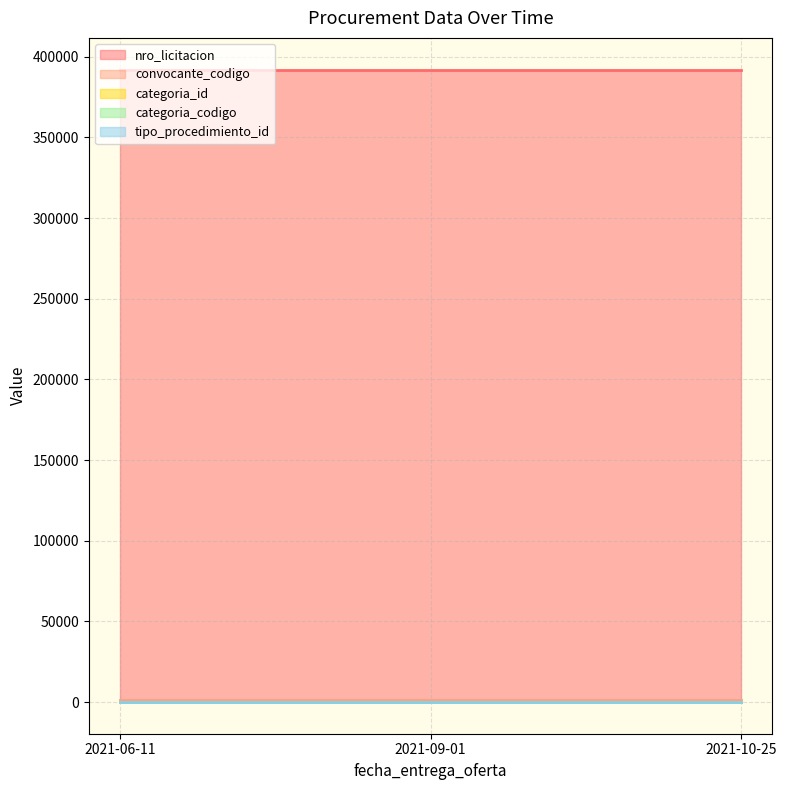

Which category has the lowest value in the nro_licitacion series?

2021-06-11